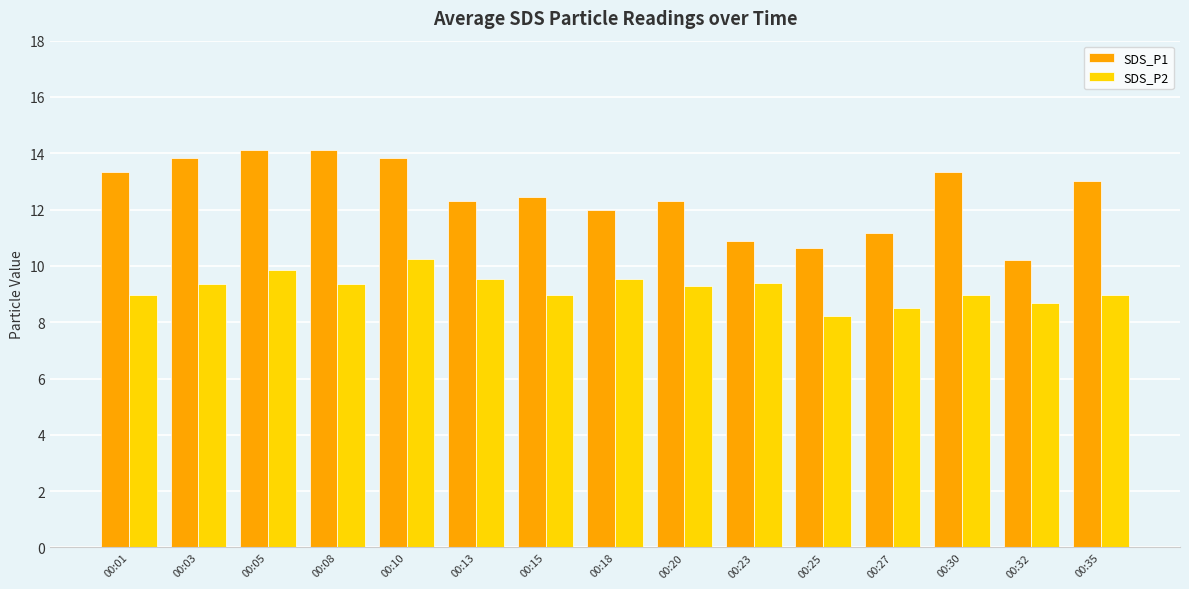

At which label does SDS_P2 reach its minimum?

00:25